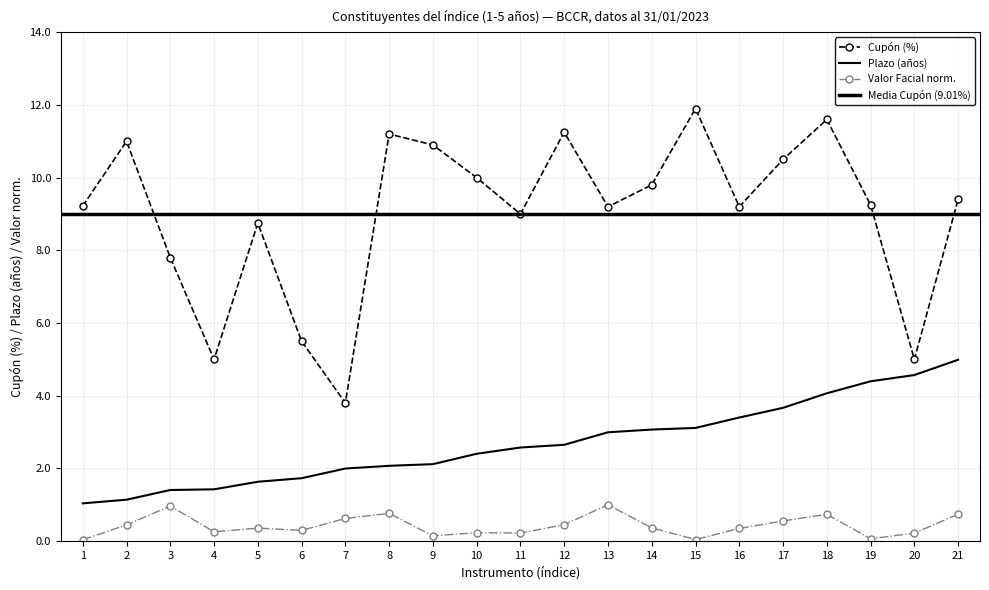

Does the chart have visible grid lines?

Yes